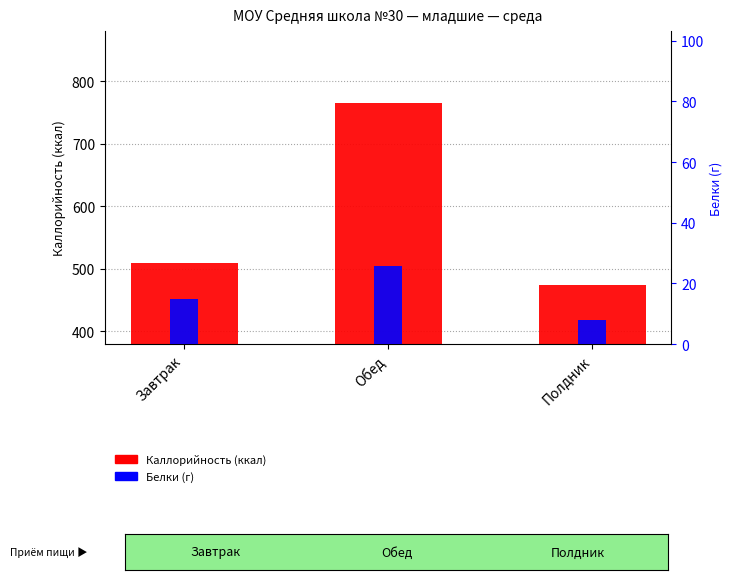

Reading right to left, what are all the values shown in this chart?

Каллорийность: Полдник=474.2	Обед=765.2	Завтрак=509.3
Белки: Полдник=7.9	Обед=25.8	Завтрак=14.9